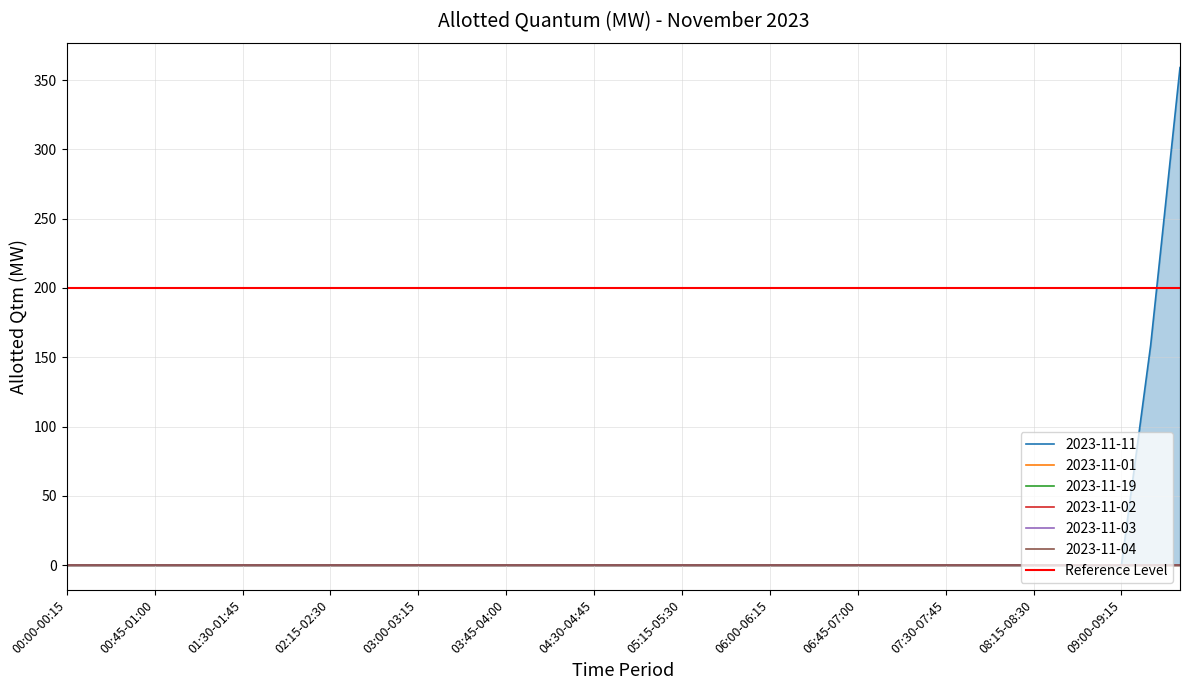

Reading left to right, transcribe all the data shown in this chart.

2023-11-11: 0.0	0.0	0.0	0.0	0.0	0.0	0.0	0.0	0.0	0.0	0.0	0.0	0.0	0.0	0.0	0.0	0.0	0.0	0.0	0.0	0.0	0.0	0.0	0.0	0.0	0.0	0.0	0.0	0.0	0.0	0.0	0.0	0.0	0.0	0.0	0.0	0.0	159.0	359.0
2023-11-01: 0.0	0.0	0.0	0.0	0.0	0.0	0.0	0.0	0.0	0.0	0.0	0.0	0.0	0.0	0.0	0.0	0.0	0.0	0.0	0.0	0.0	0.0	0.0	0.0	0.0	0.0	0.0	0.0	0.0	0.0	0.0	0.0	0.0	0.0	0.0	0.0	0.0	0.0	0.0
2023-11-19: 0.0	0.0	0.0	0.0	0.0	0.0	0.0	0.0	0.0	0.0	0.0	0.0	0.0	0.0	0.0	0.0	0.0	0.0	0.0	0.0	0.0	0.0	0.0	0.0	0.0	0.0	0.0	0.0	0.0	0.0	0.0	0.0	0.0	0.0	0.0	0.0	0.0	0.0	0.0
2023-11-02: 0.0	0.0	0.0	0.0	0.0	0.0	0.0	0.0	0.0	0.0	0.0	0.0	0.0	0.0	0.0	0.0	0.0	0.0	0.0	0.0	0.0	0.0	0.0	0.0	0.0	0.0	0.0	0.0	0.0	0.0	0.0	0.0	0.0	0.0	0.0	0.0	0.0	0.0	0.0
2023-11-03: 0.0	0.0	0.0	0.0	0.0	0.0	0.0	0.0	0.0	0.0	0.0	0.0	0.0	0.0	0.0	0.0	0.0	0.0	0.0	0.0	0.0	0.0	0.0	0.0	0.0	0.0	0.0	0.0	0.0	0.0	0.0	0.0	0.0	0.0	0.0	0.0	0.0	0.0	0.0
2023-11-04: 0.0	0.0	0.0	0.0	0.0	0.0	0.0	0.0	0.0	0.0	0.0	0.0	0.0	0.0	0.0	0.0	0.0	0.0	0.0	0.0	0.0	0.0	0.0	0.0	0.0	0.0	0.0	0.0	0.0	0.0	0.0	0.0	0.0	0.0	0.0	0.0	0.0	0.0	0.0